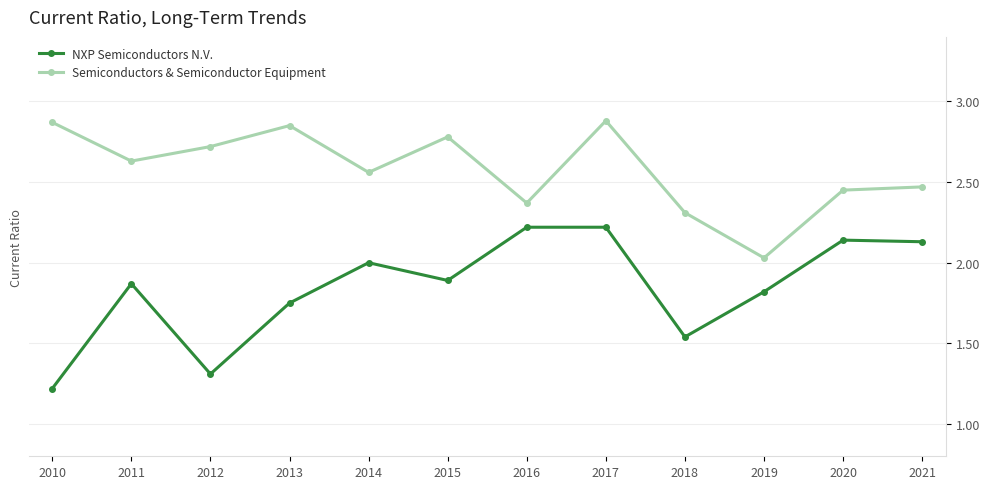

At which category is the sum across all series the highest?

2017